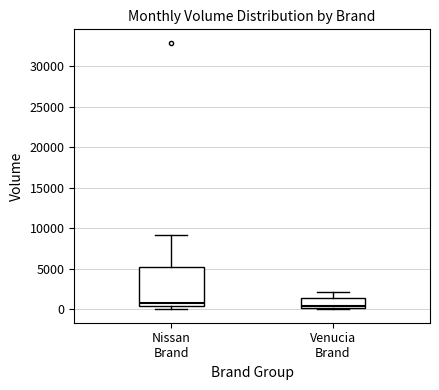

Comparing the boxes themselves (not the whiskers), which one is the tallest?

Nissan Brand